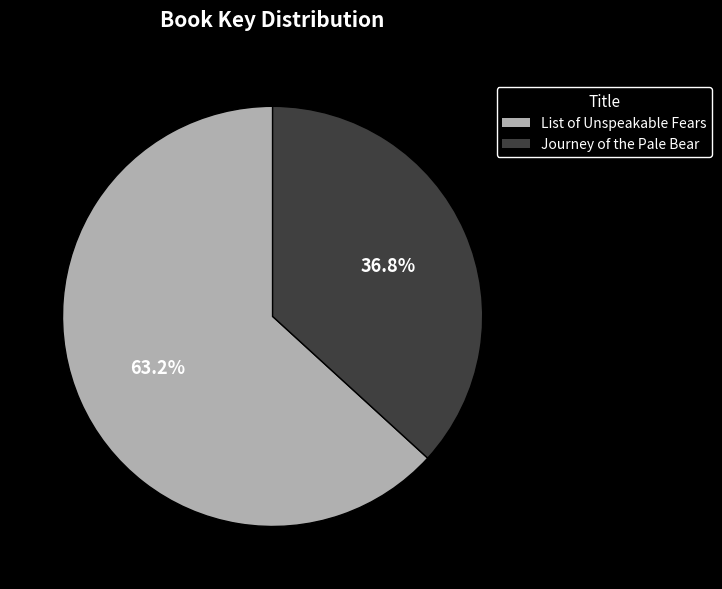

What is the largest slice in the pie chart?

List of Unspeakable Fears